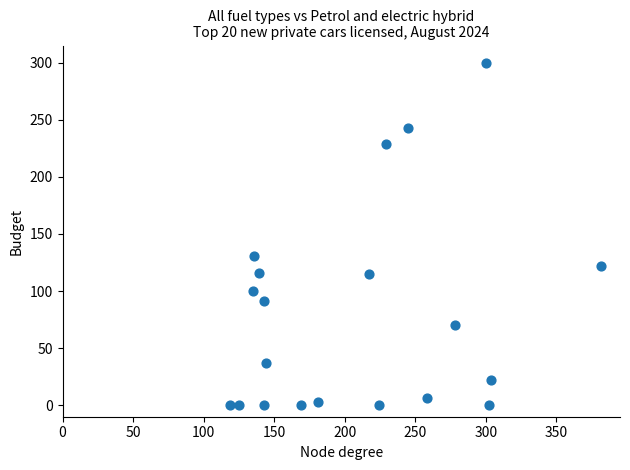

What Y value in the scatter plot is closest to 150?

131